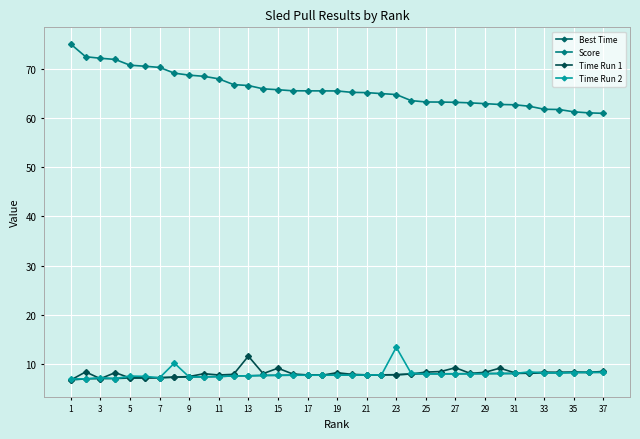

How many lines are shown in the chart?

4